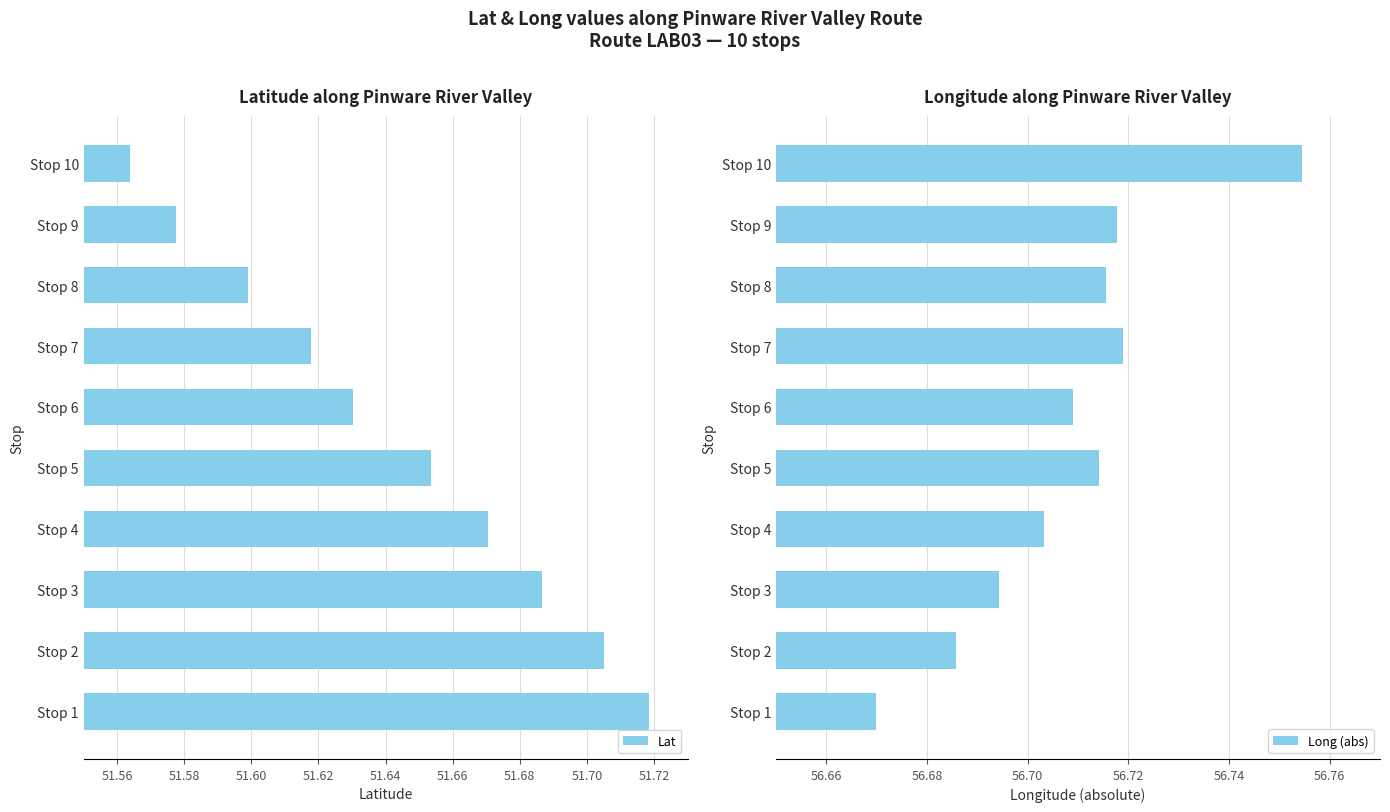

The Lat series shows 79.5 at Stop 1. True or false?

False